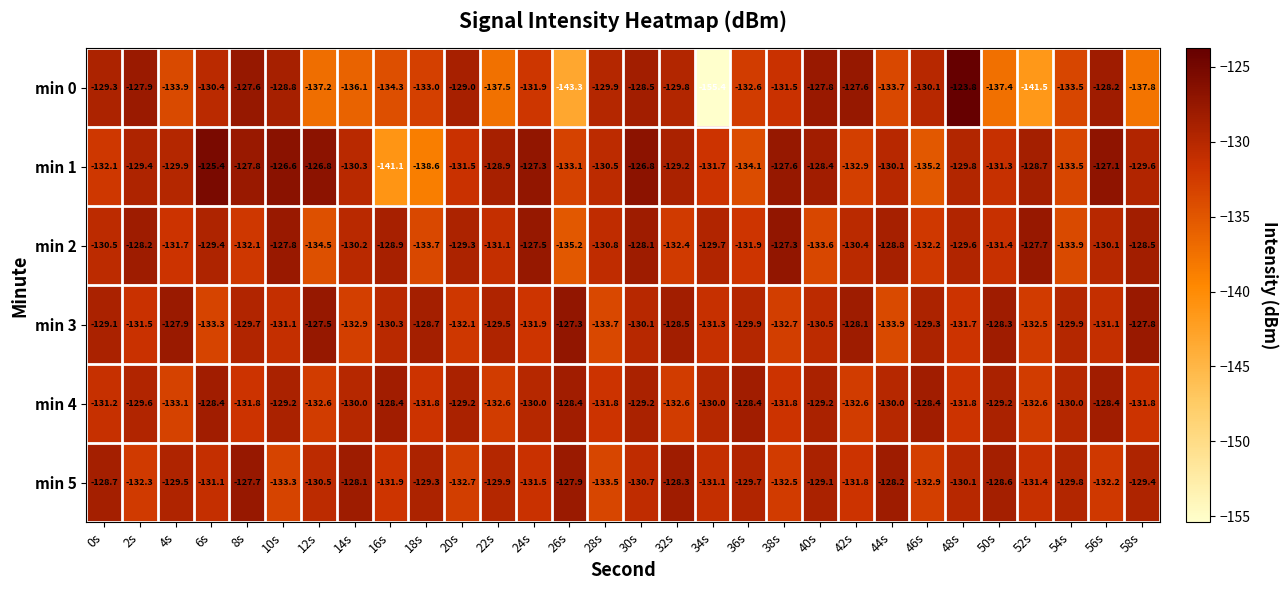

Is it true that min 0 equals -186.3 at 4s?

False